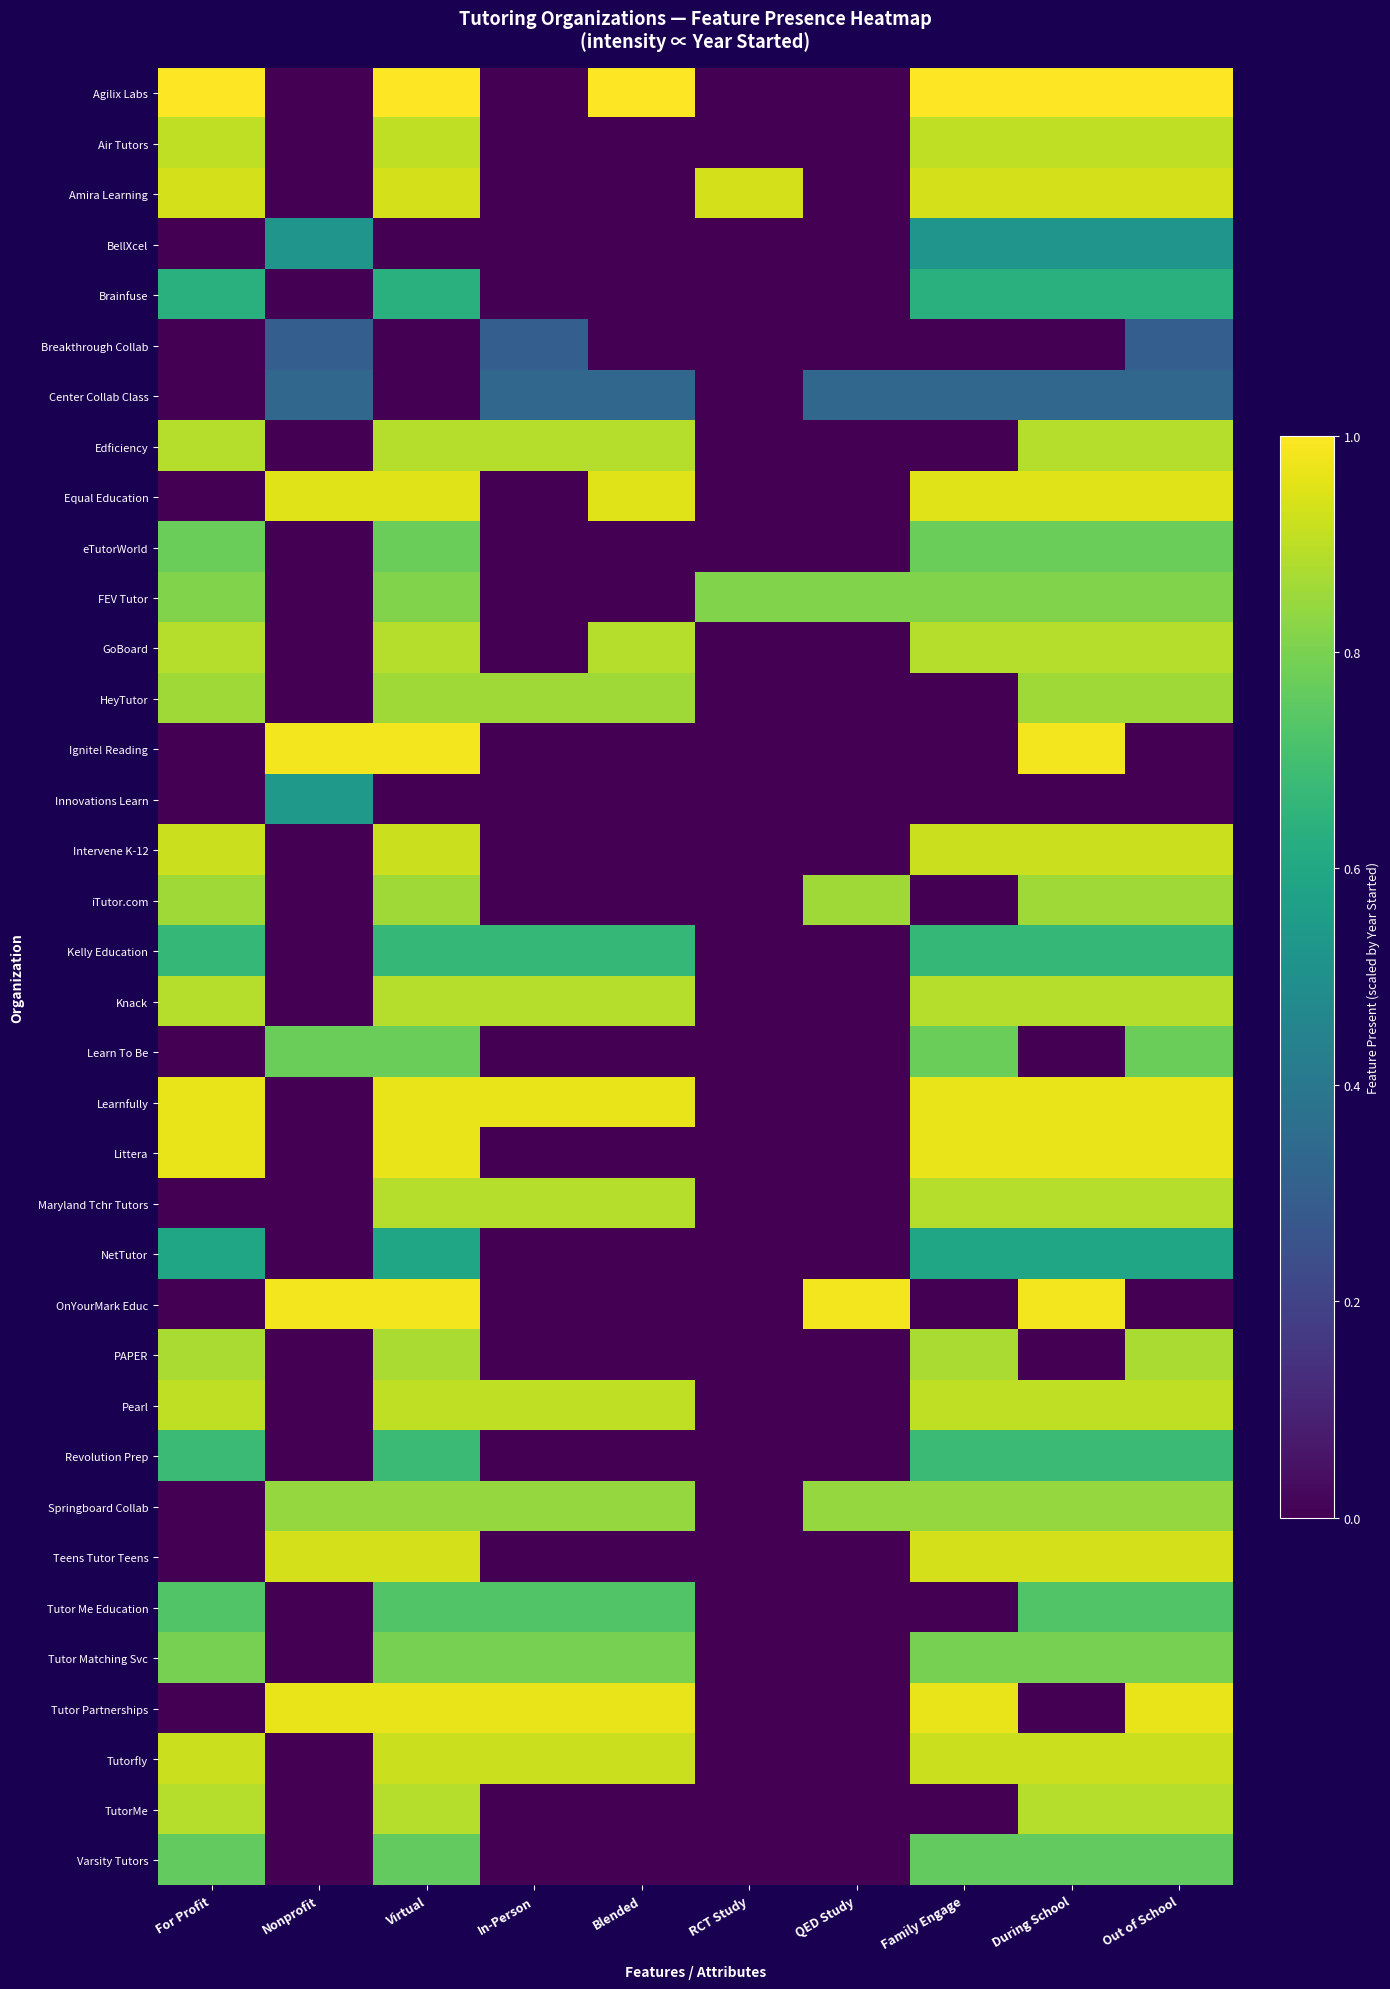

At how many categories does at least one series exceed 0?

10